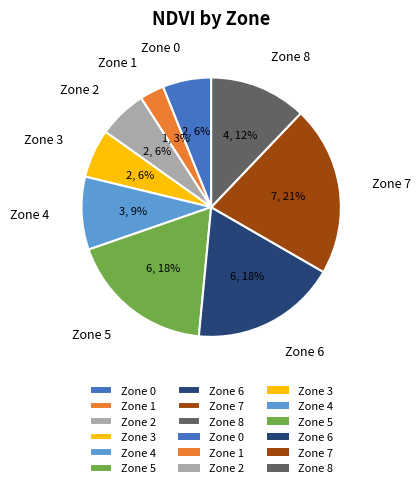

Between Zone 8 and Zone 2, which is larger?

Zone 8